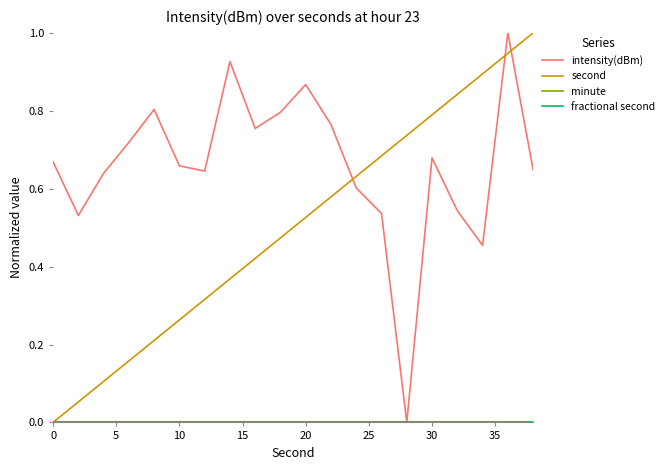

Does the chart have visible grid lines?

No